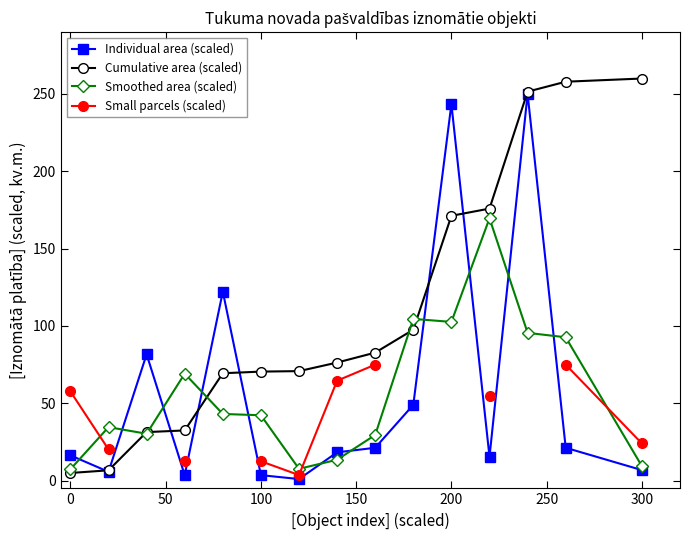

True or false: Individual area (scaled) has a value of 243.5 at 200.

True